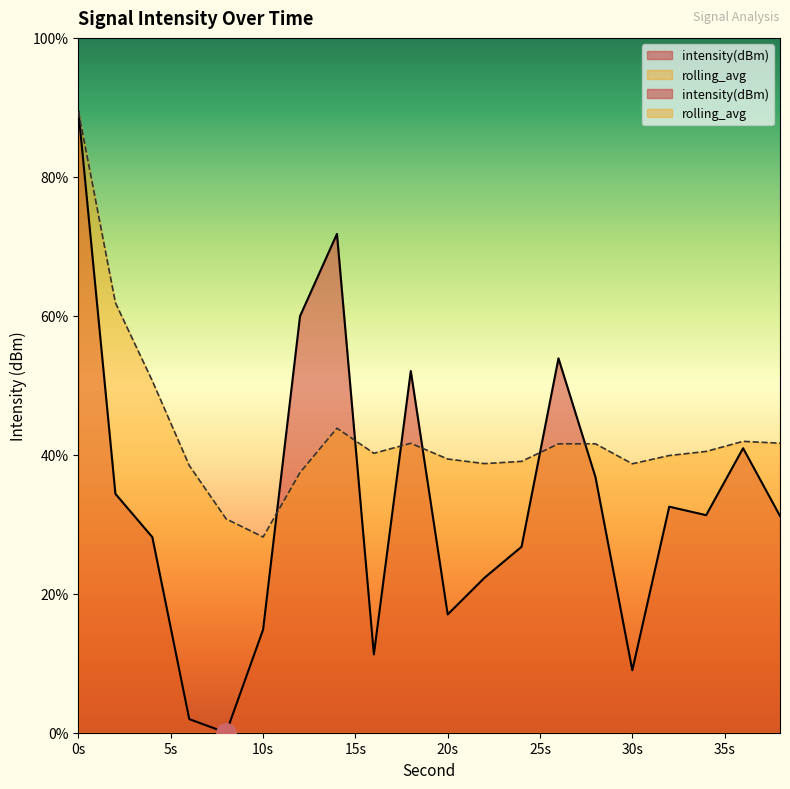

What is the difference between the second highest and minimum values in the rolling_avg series?

33.7